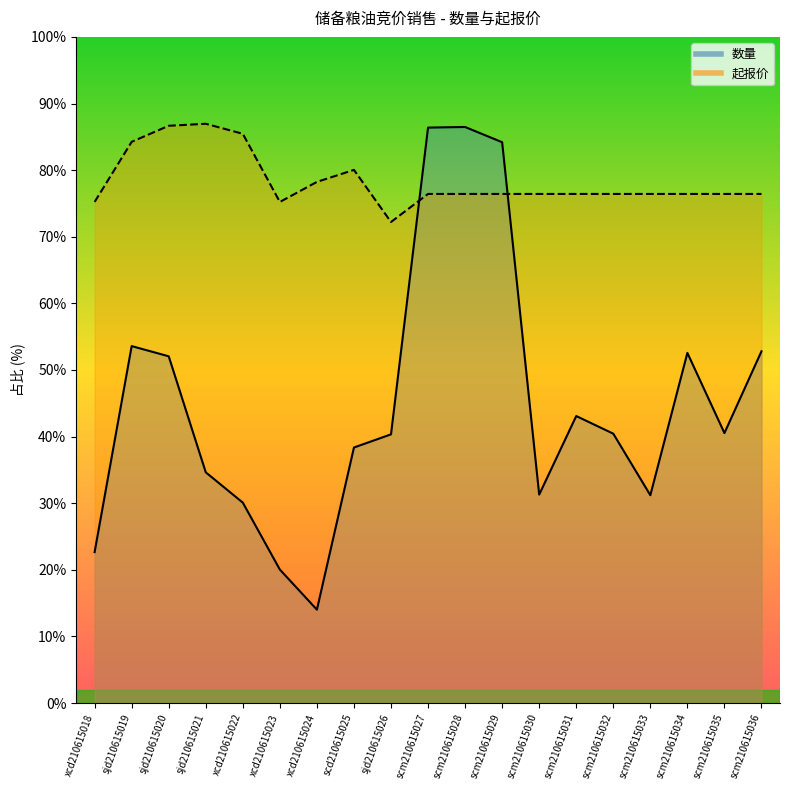

True or false: 数量_line has a value of 1438.6 at scm210615033.

False